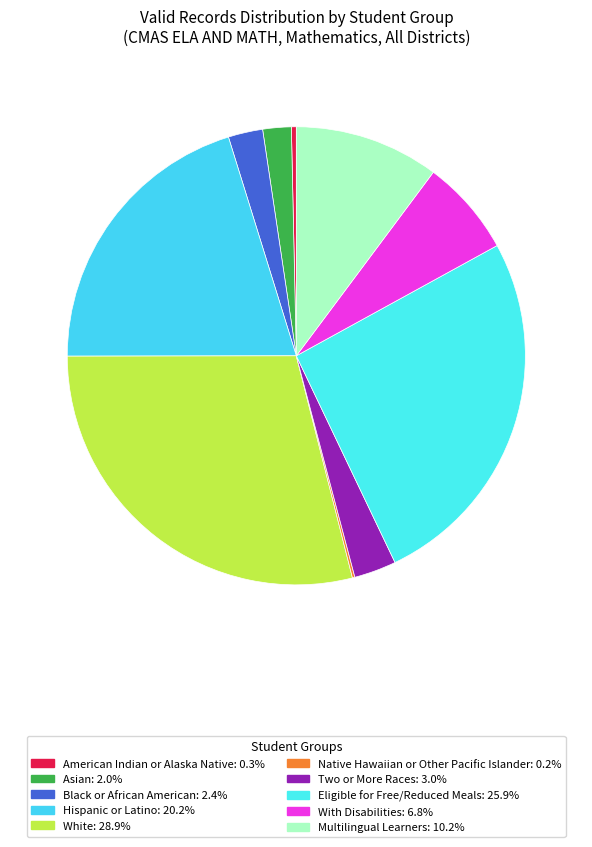

Which slice is the smallest?

Native Hawaiian or Other Pacific Islander